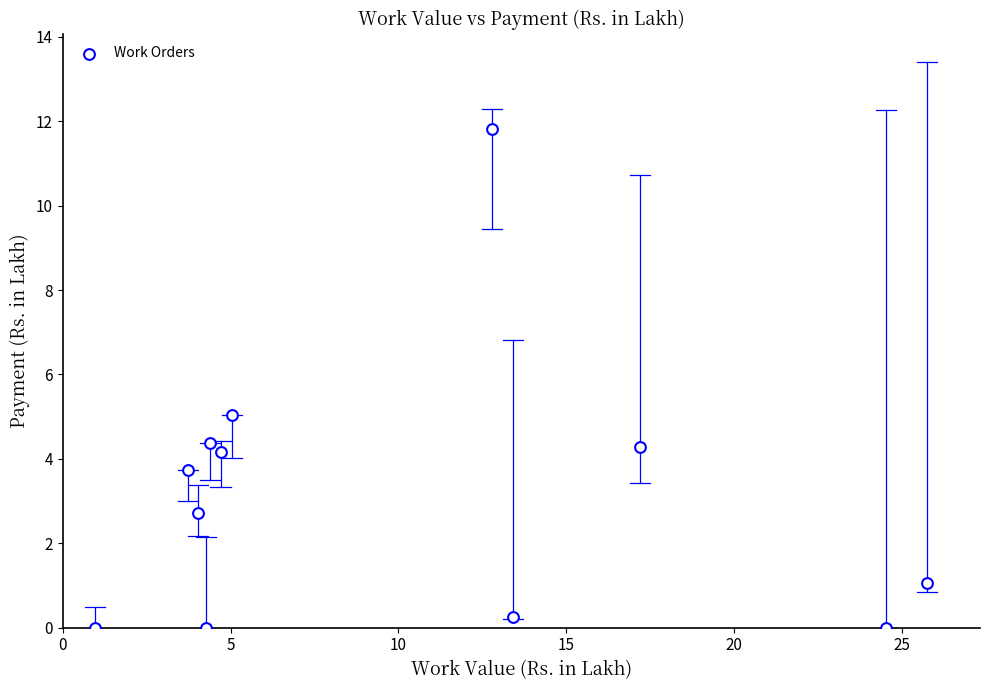

What is the range of X values (max minus min)?

24.8